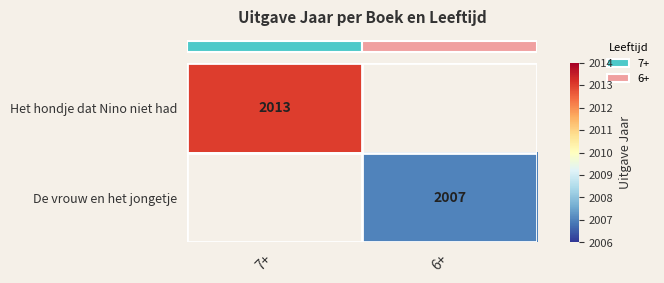

How many categories are shown in the chart?

2